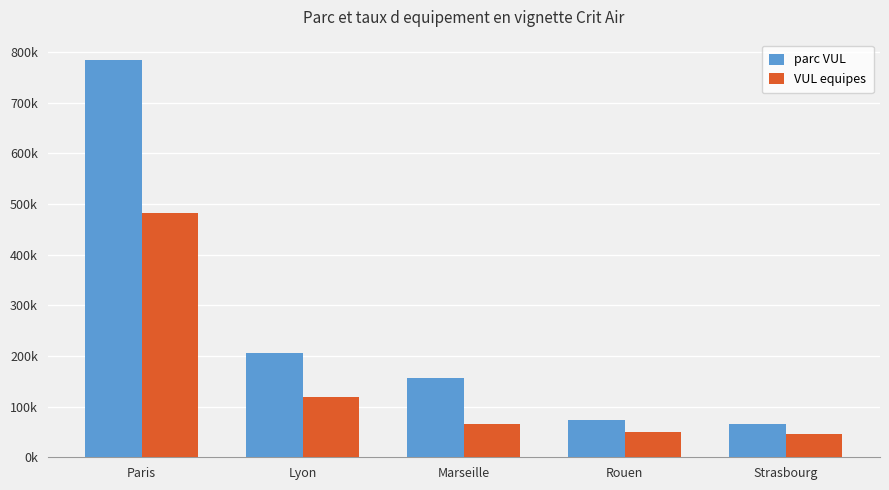

What is the approximate value of VUL equipes at Paris?

482977.7